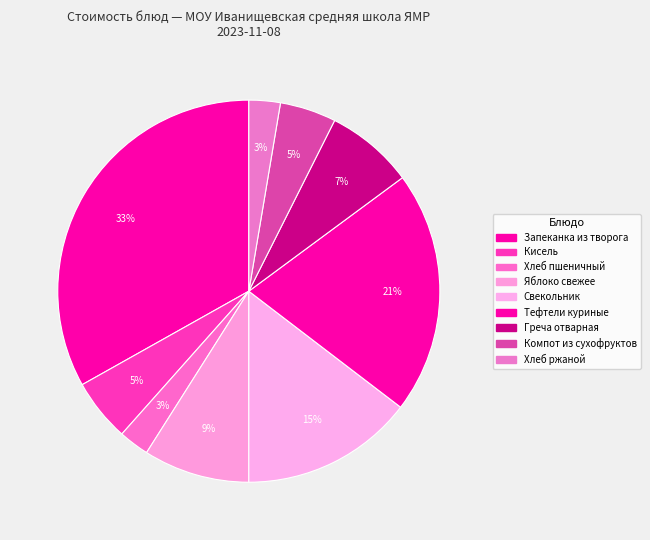

Which category has the smallest portion of the pie?

Хлеб пшеничный